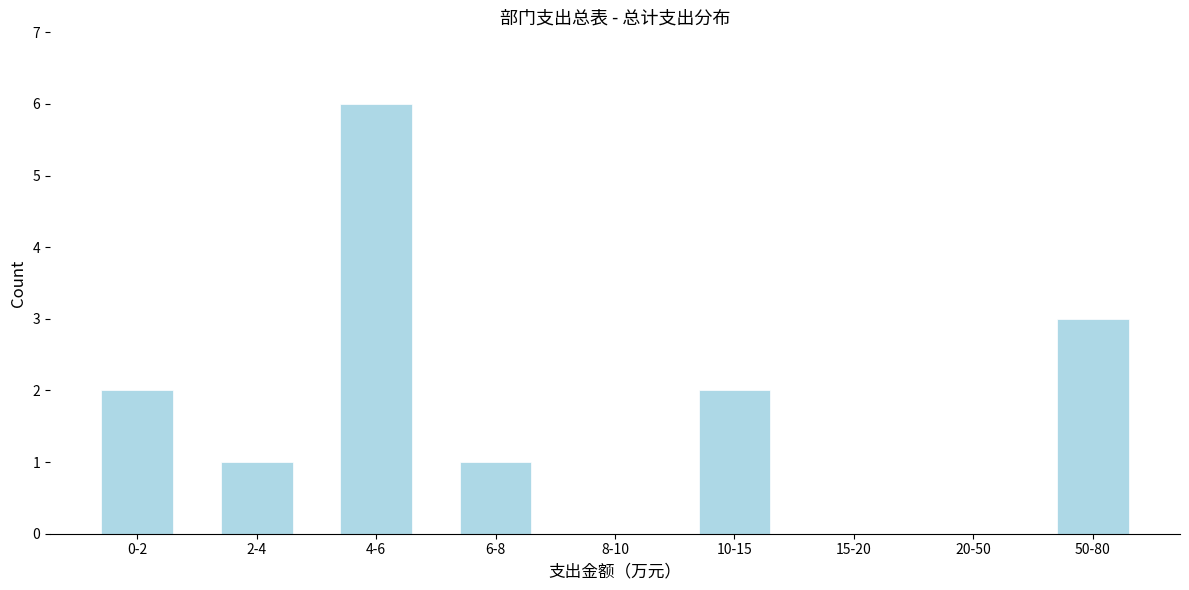

Reading left to right, extract all data points from this chart.

0-2=2	2-4=1	4-6=6	6-8=1	8-10=0	10-15=2	15-20=0	20-50=0	50-80=3